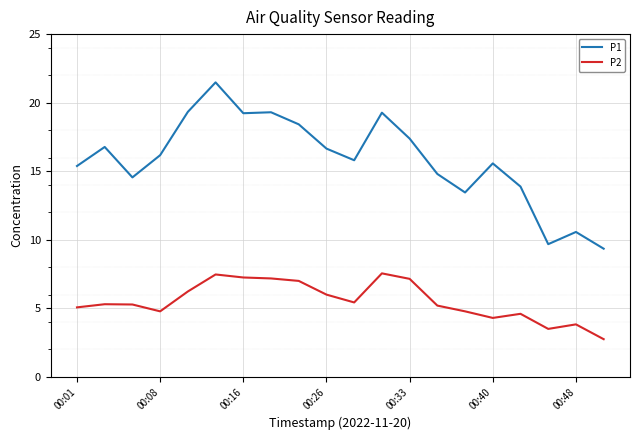

How many categories are shown in the chart?

20